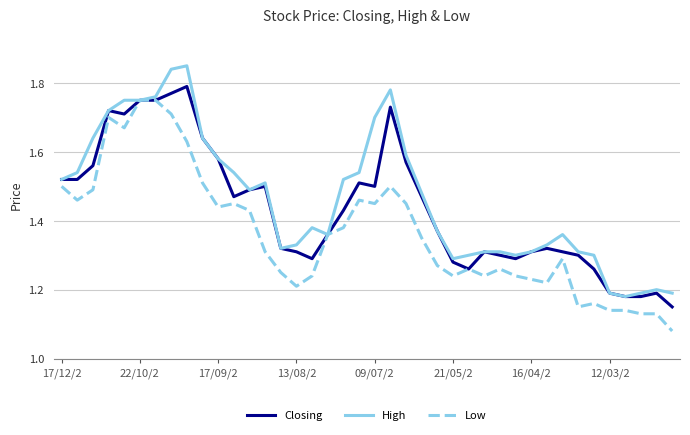

Rank the series by their maximum value, from lowest to highest.

Low, Closing, High